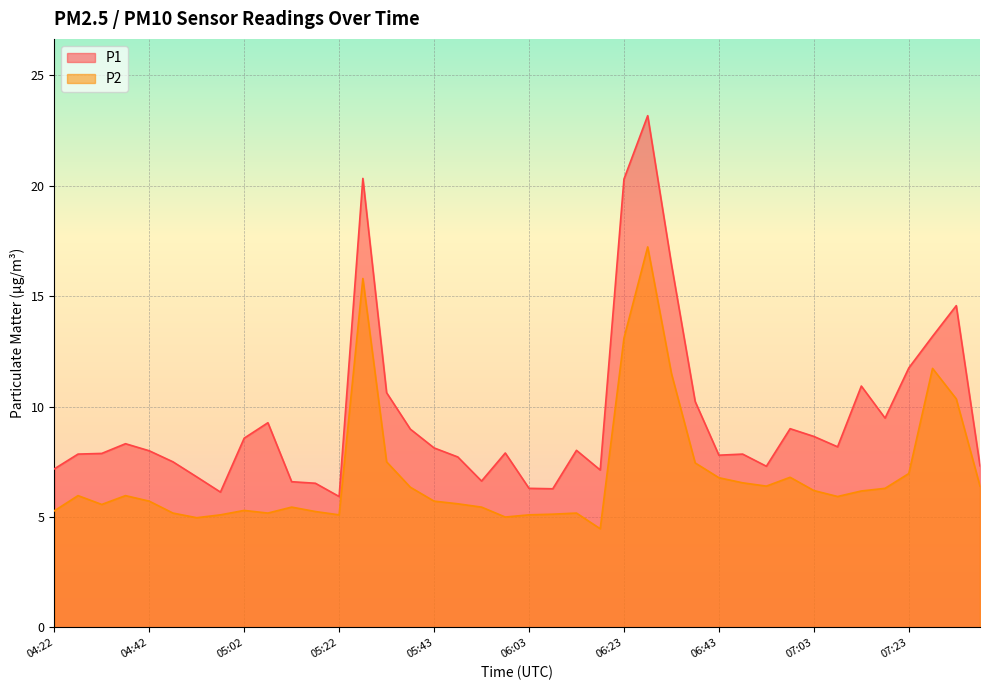

What is the spread (max minus min) of values at 07:28?

1.4